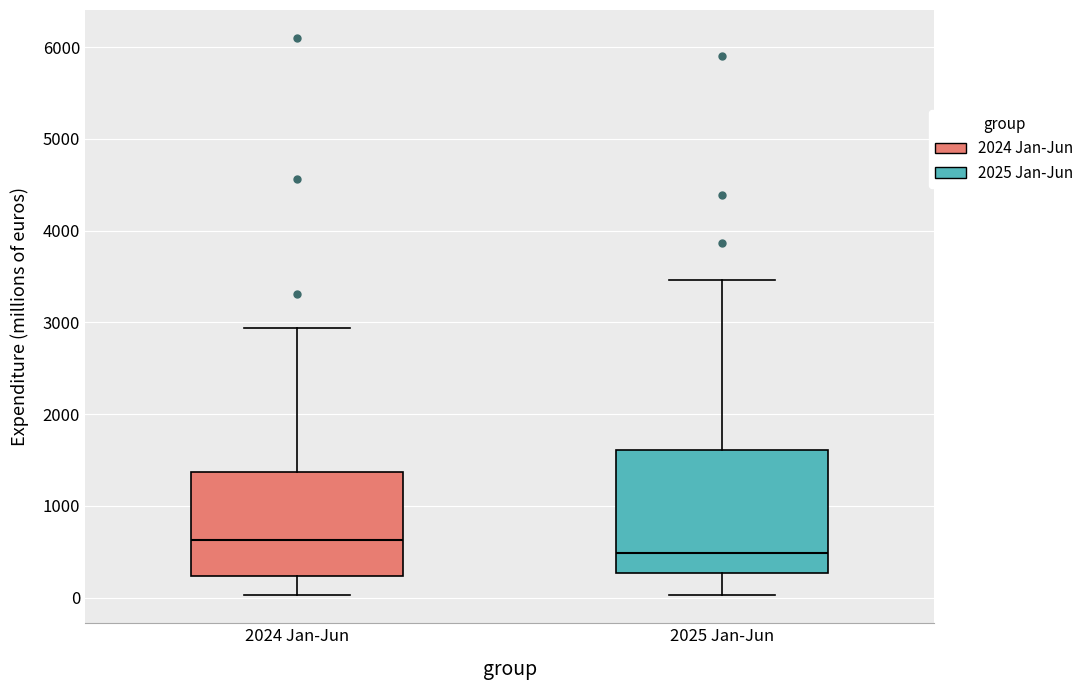

Reading left to right, read every box against the y-axis: the position of its median line, the range the box covers, and the ends of its whiskers. The values are not printed on the chart, so give them approximately, as read against the axis.

2024 Jan-Jun: median 600, box 200 to 1400, whiskers 0 to 2900
2025 Jan-Jun: median 500, box 300 to 1600, whiskers 0 to 3500